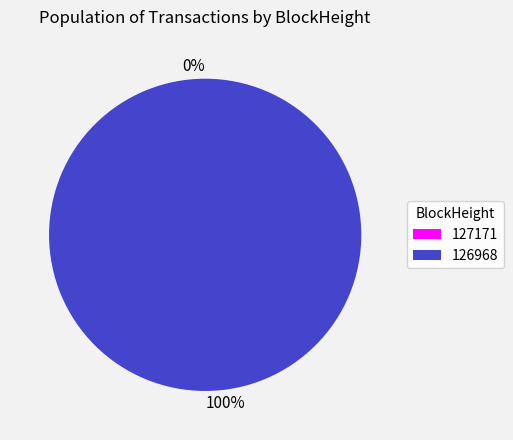

Which slice is the largest?

126968